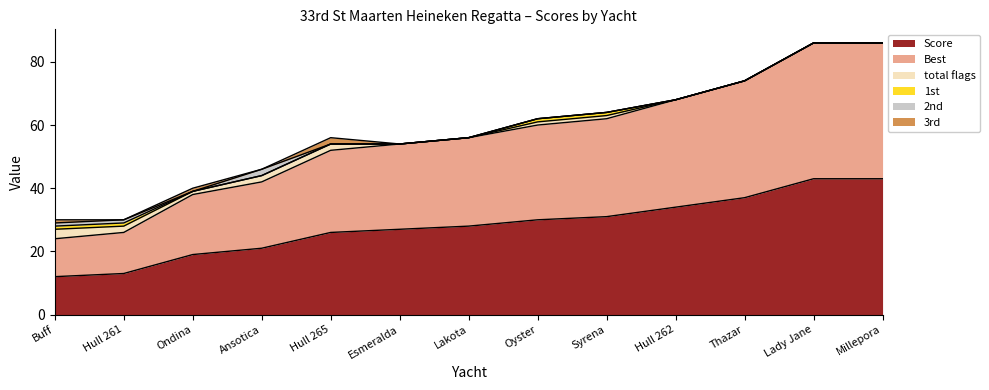

What are all the series names shown in the legend?

Score, Best, total flags, 1st, 2nd, 3rd